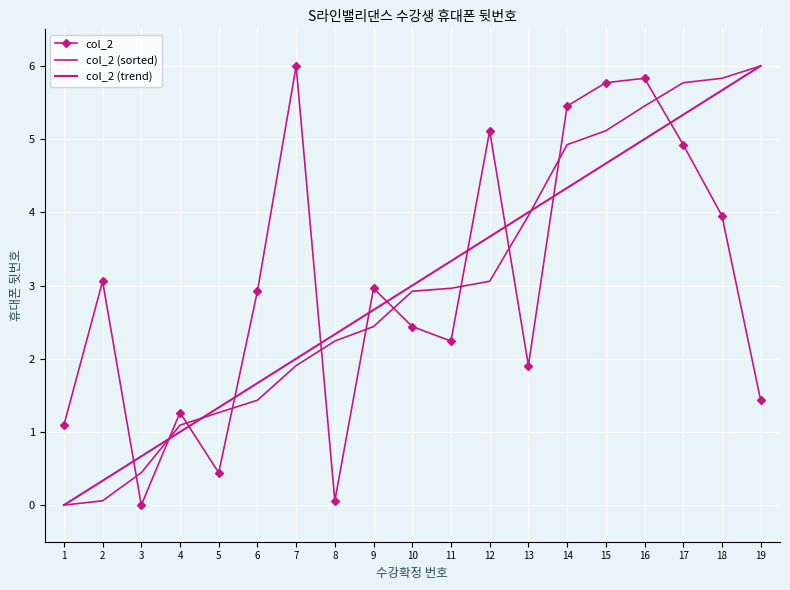

How many lines are shown in the chart?

3